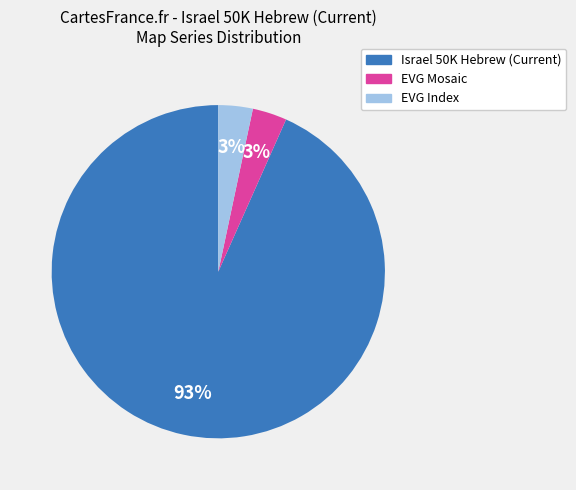

What is the majority slice?

Israel 50K Hebrew (Current)